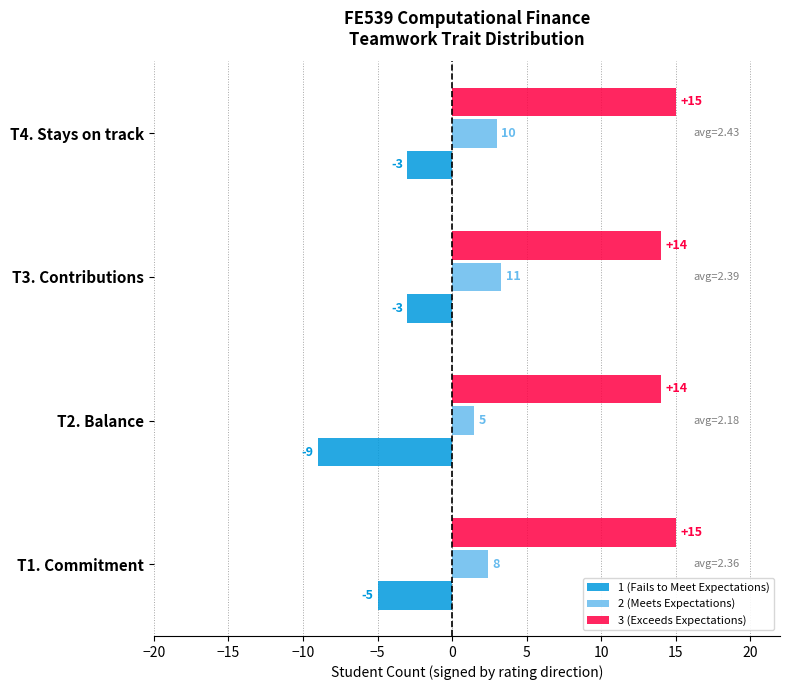

True or false: 3 (Exceeds Expectations) has a value of 21.5 at T4. Stays on track.

False